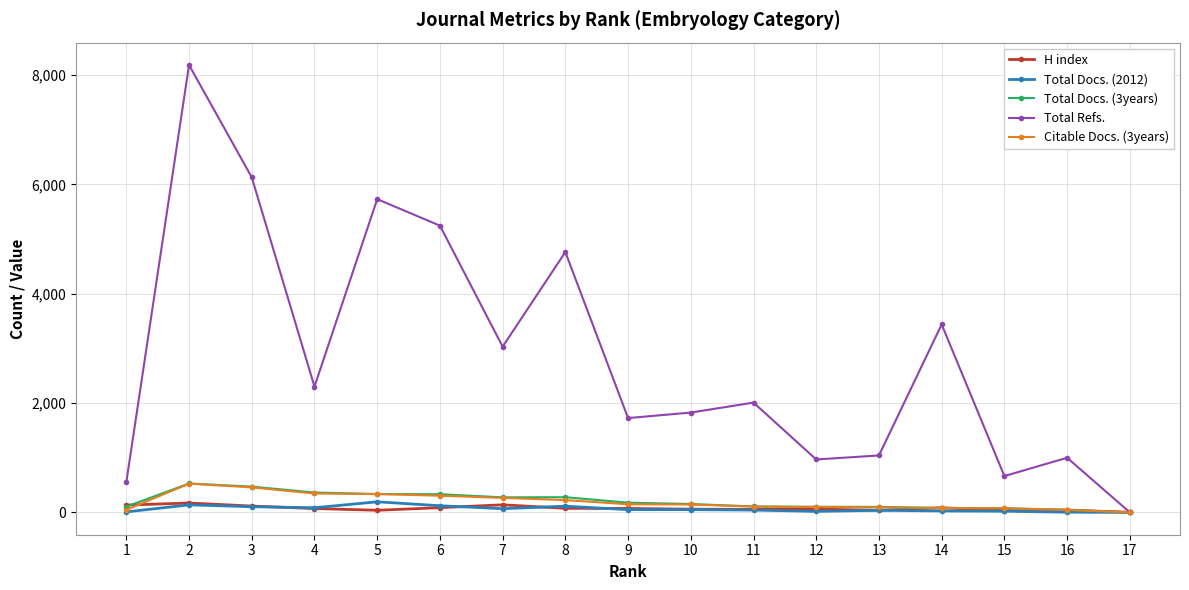

What is the maximum value shown in the chart?

8186